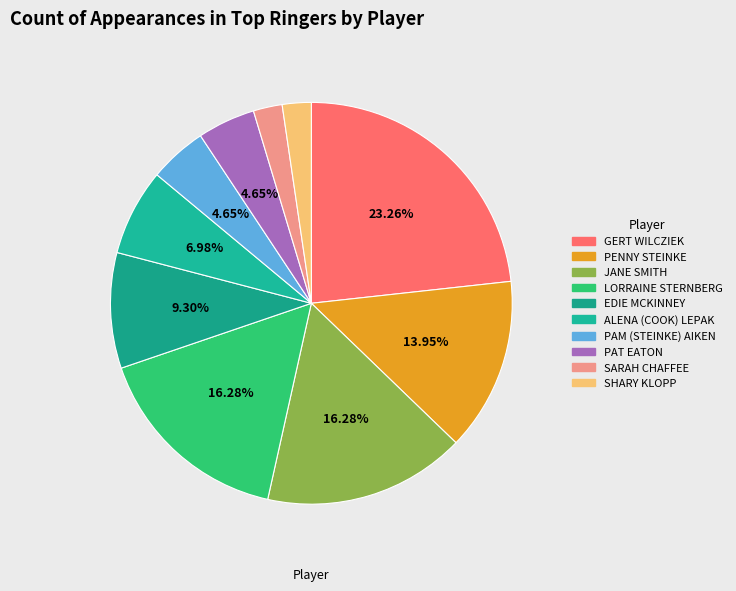

Is the sum of JANE SMITH and PENNY STEINKE greater than half?

No